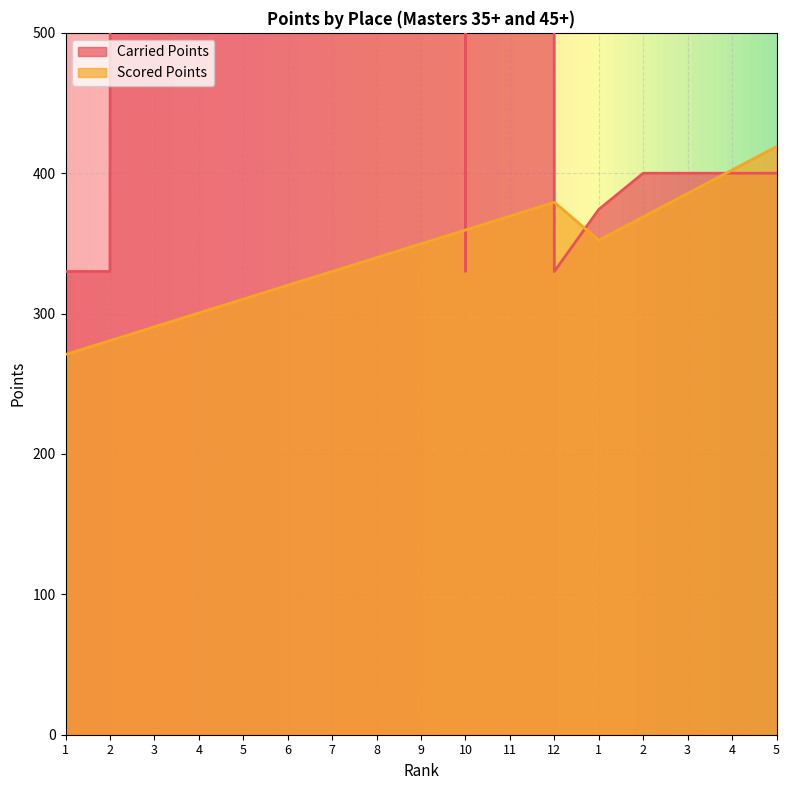

What is the minimum value for Carried Points?

330.0